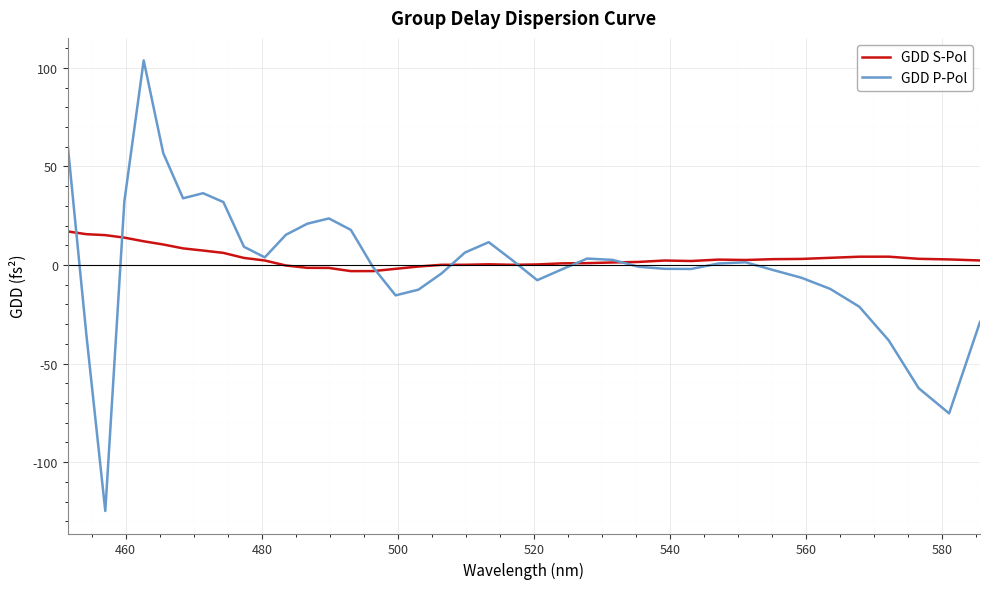

What is the maximum value for GDD P-Pol?

103.7